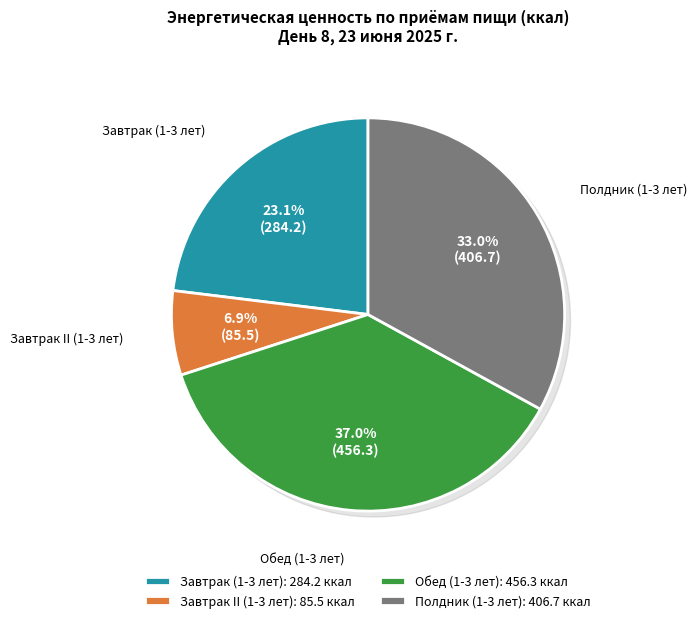

What percentage is the Полдник (1-3 лет) slice, to the nearest percent?

33%